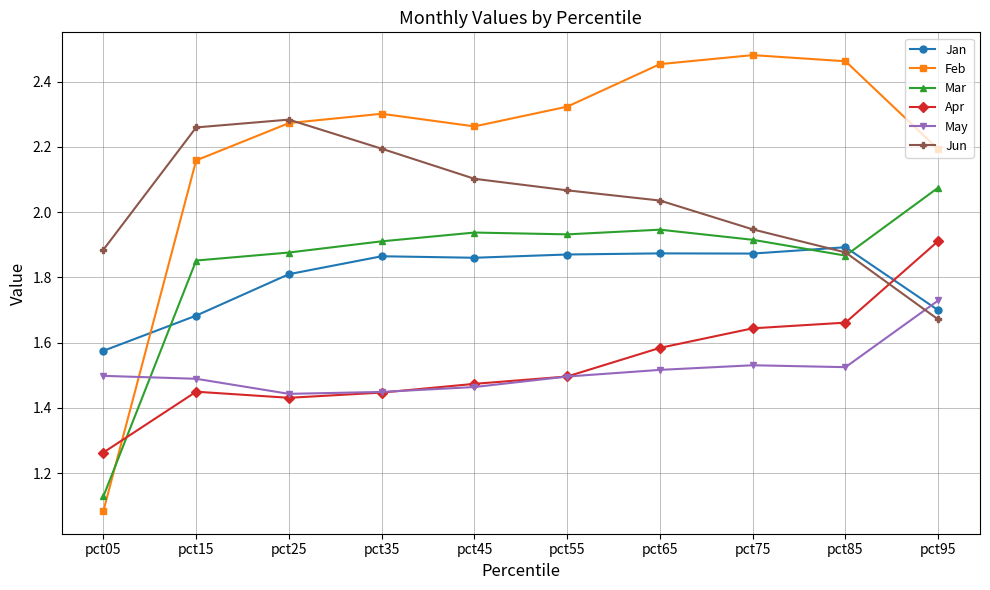

After their last crossing, which series has the higher values: Mar or Feb?

Feb